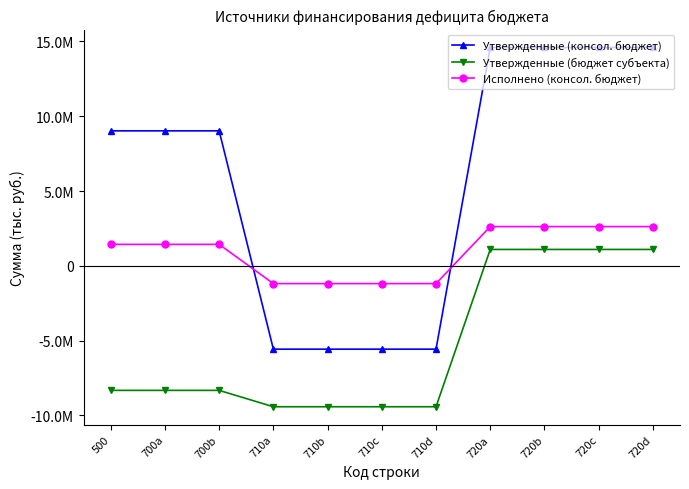

Count the number of data series in this chart.

3